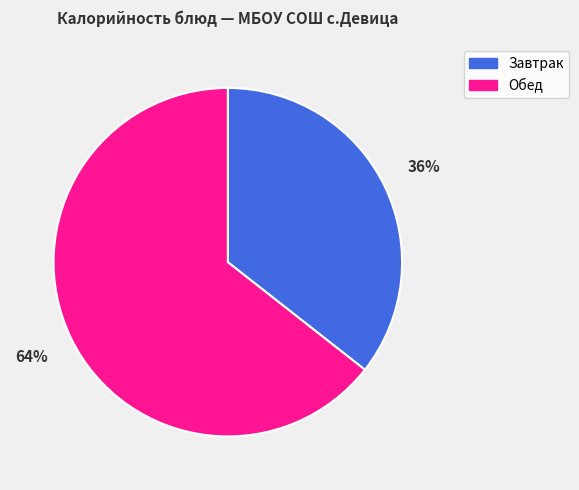

To the nearest percent, what is the average slice percentage?

50%